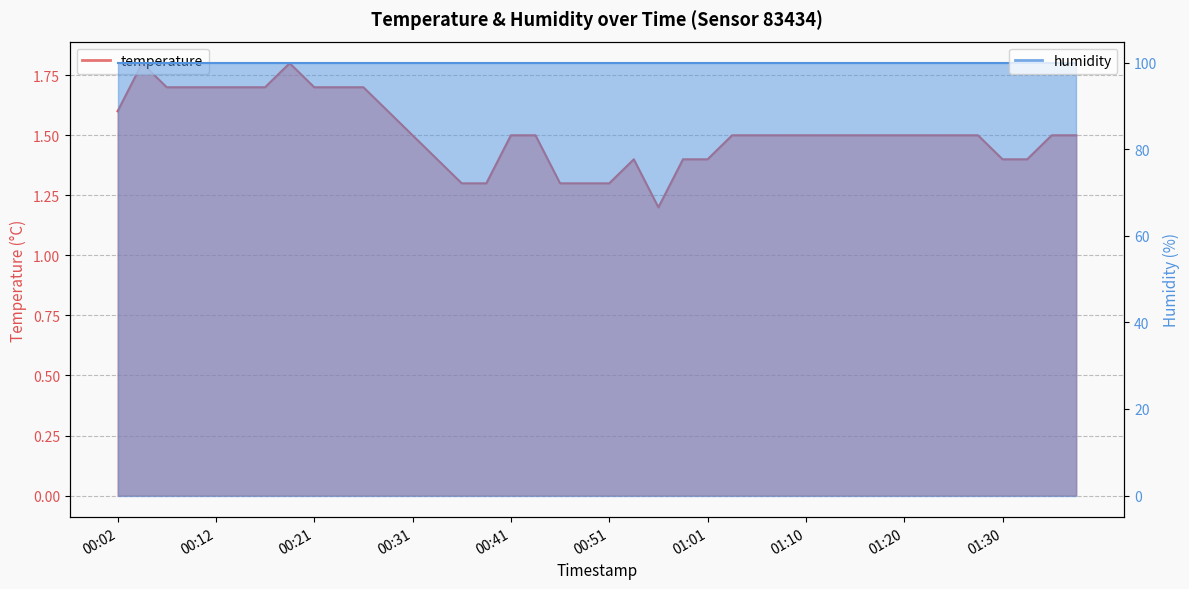

What is the value of the 18th point from the left?

1.5